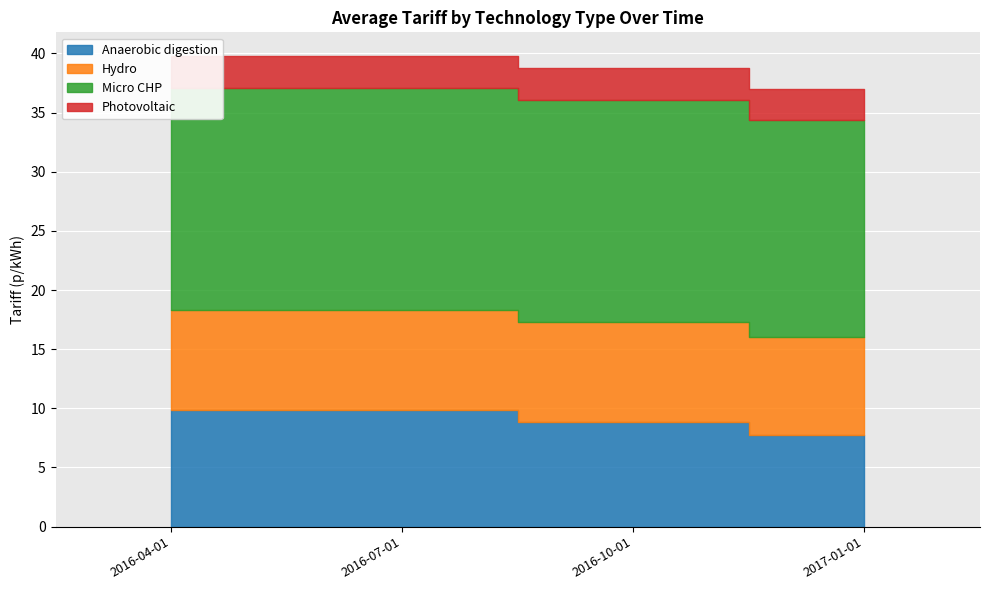

At 2016-07-01, list the series in order from largest to smallest.

Micro CHP, Anaerobic digestion, Hydro, Photovoltaic